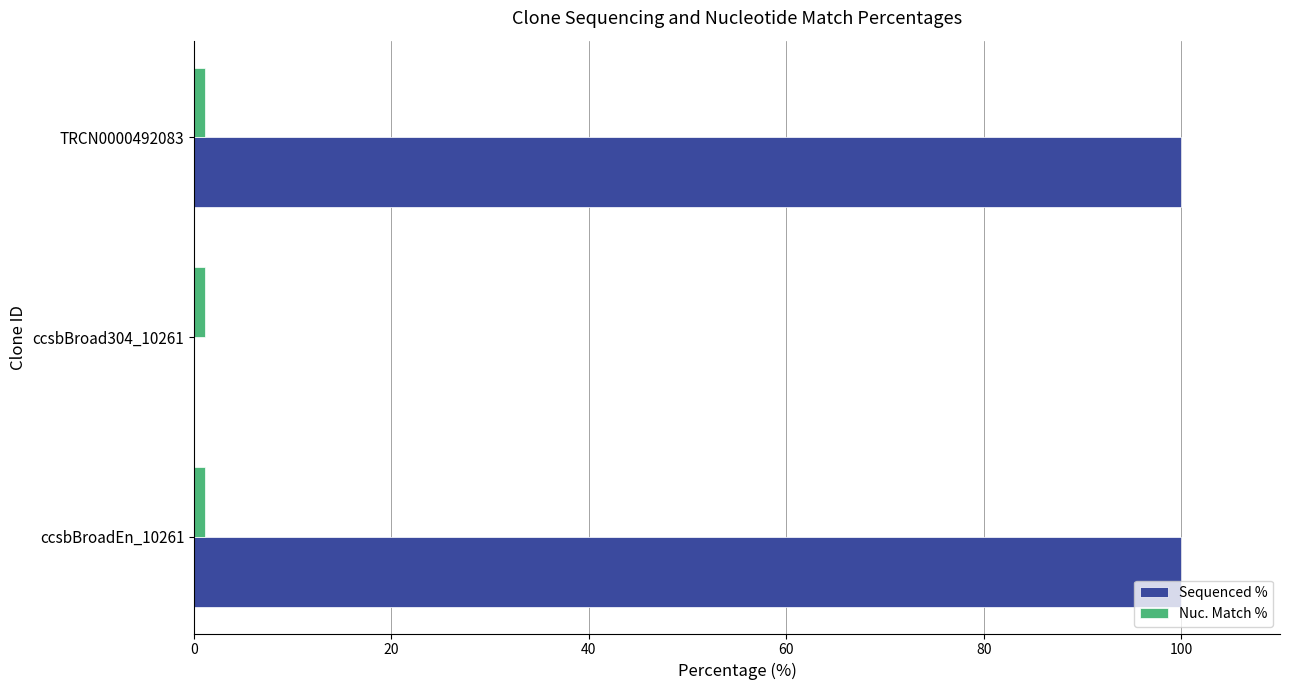

Which series has the largest total across all categories?

Sequenced %